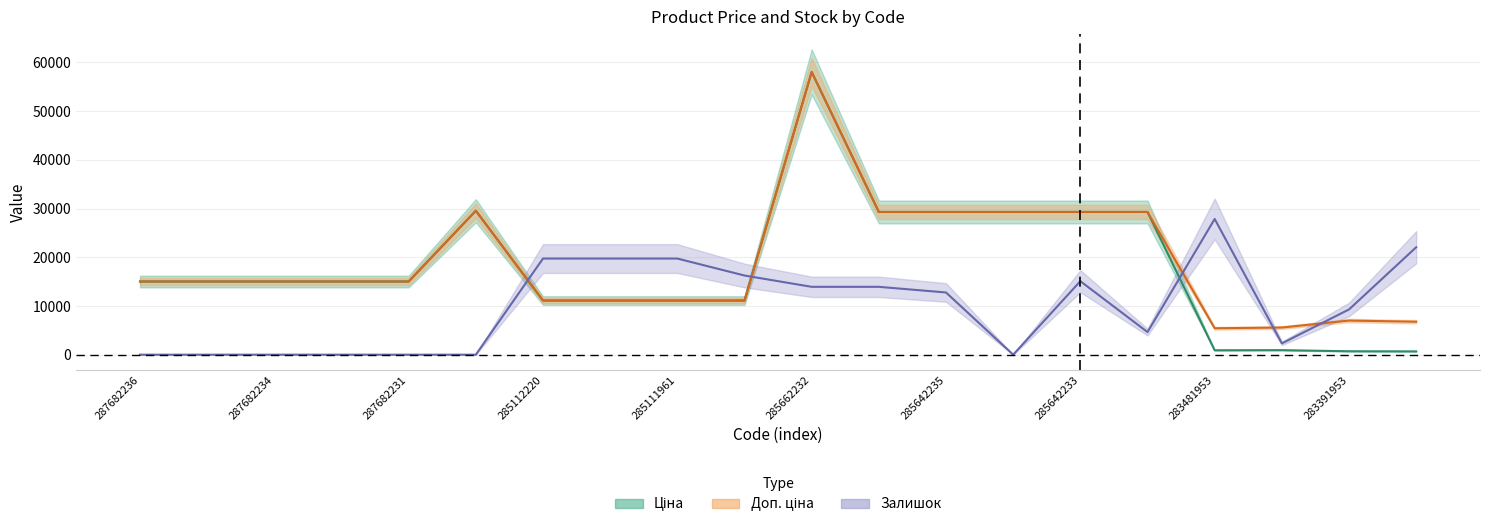

True or false: Ціна has a value of 15761.7 at 285111961.

False